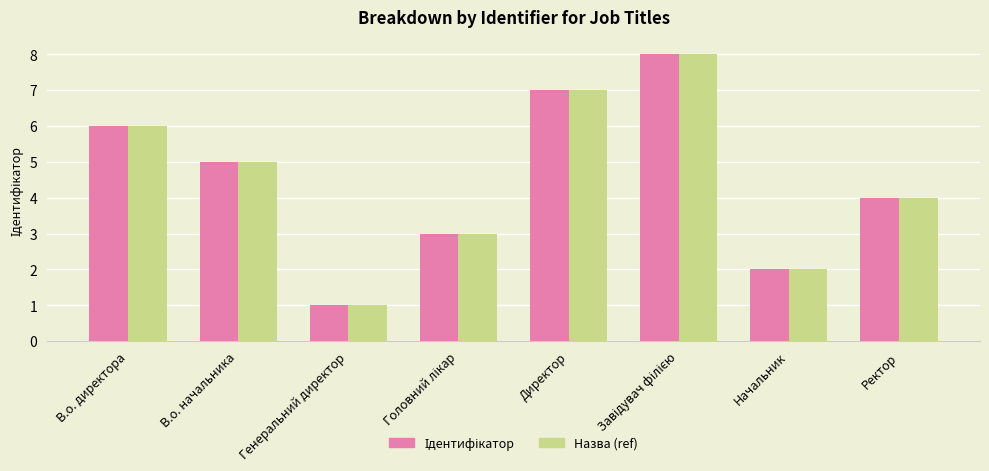

How many groups of bars are there?

8